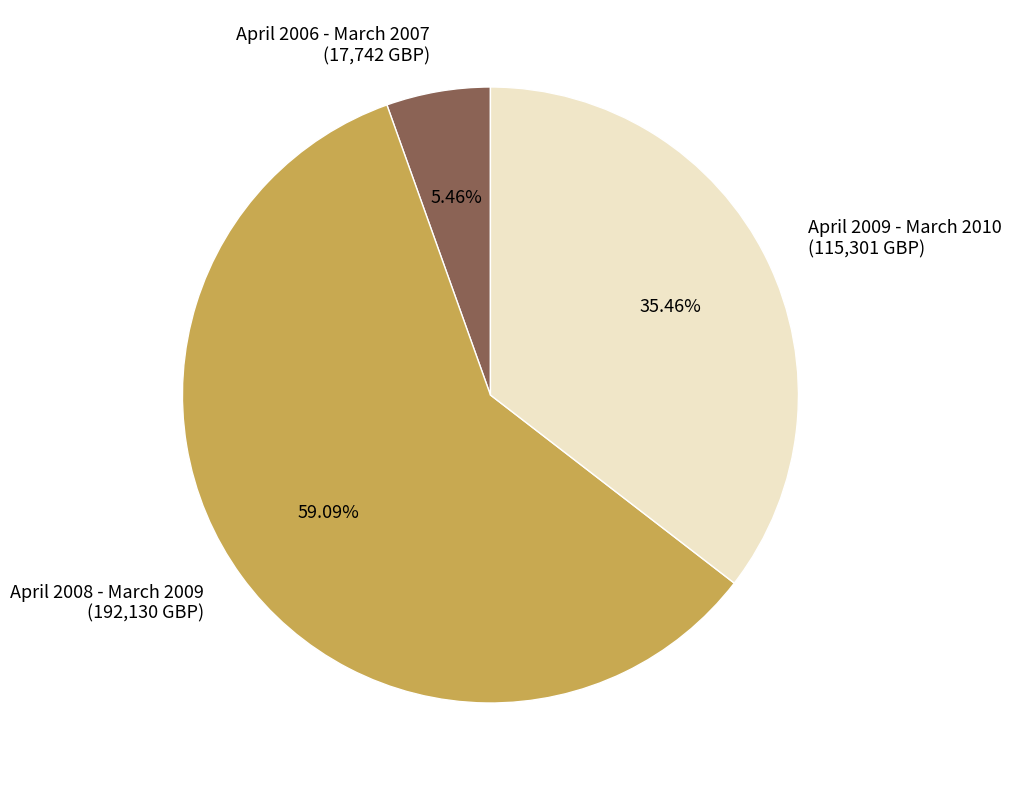

Count the number of slices in the pie.

3